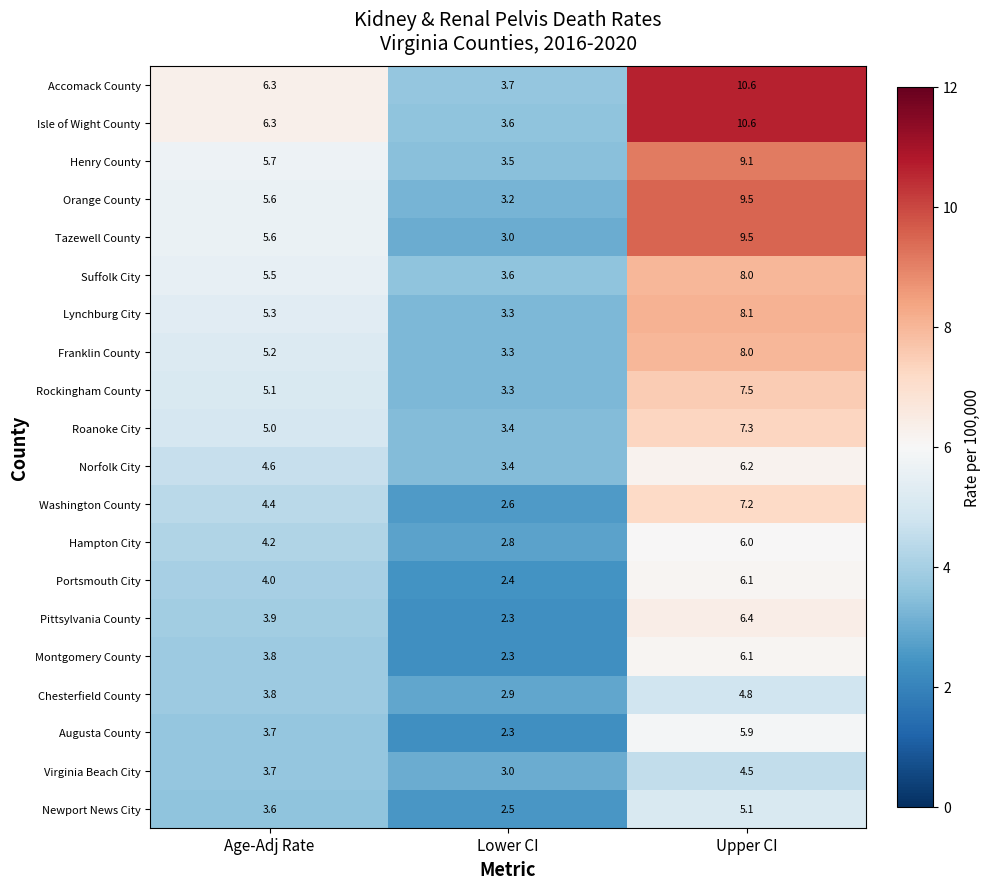

What is the spread (max minus min) of values at Upper CI?

6.1